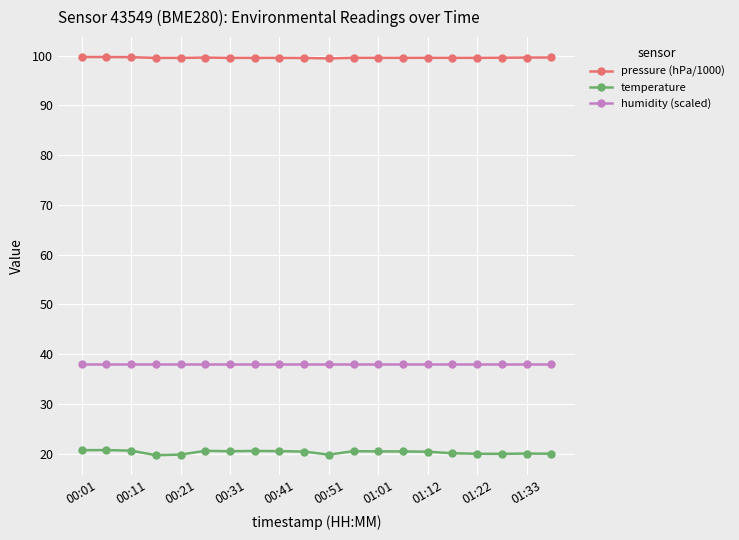

Is this an area chart (filled region under the line)?

No